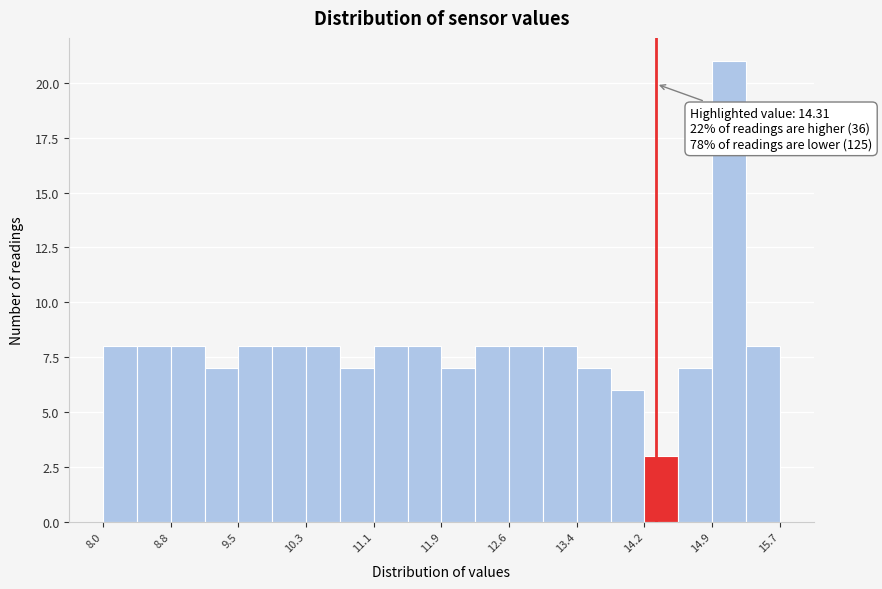

Read against the x-axis, roughly where is the centre of the tallest bar?

15.1